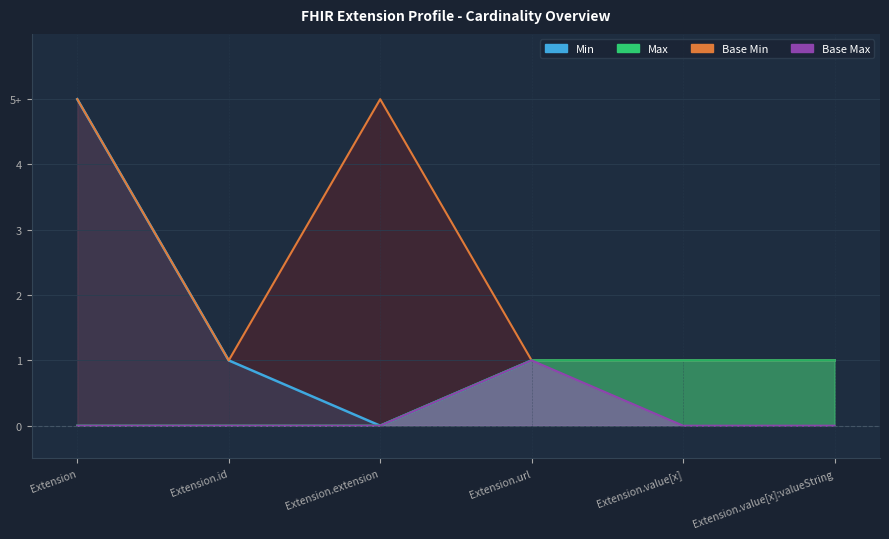

Count the Min values in the range 0 to 1.

6